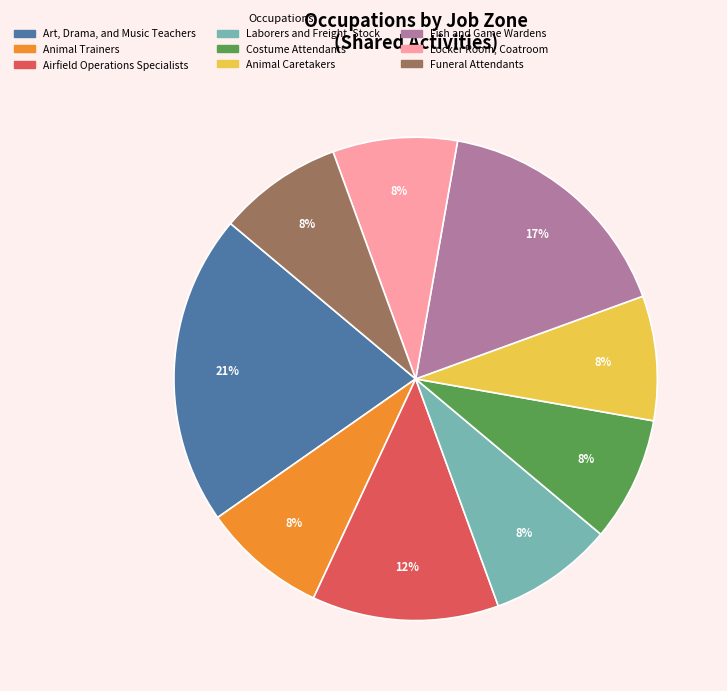

Which category has the biggest portion of the pie?

Art, Drama, and Music Teachers